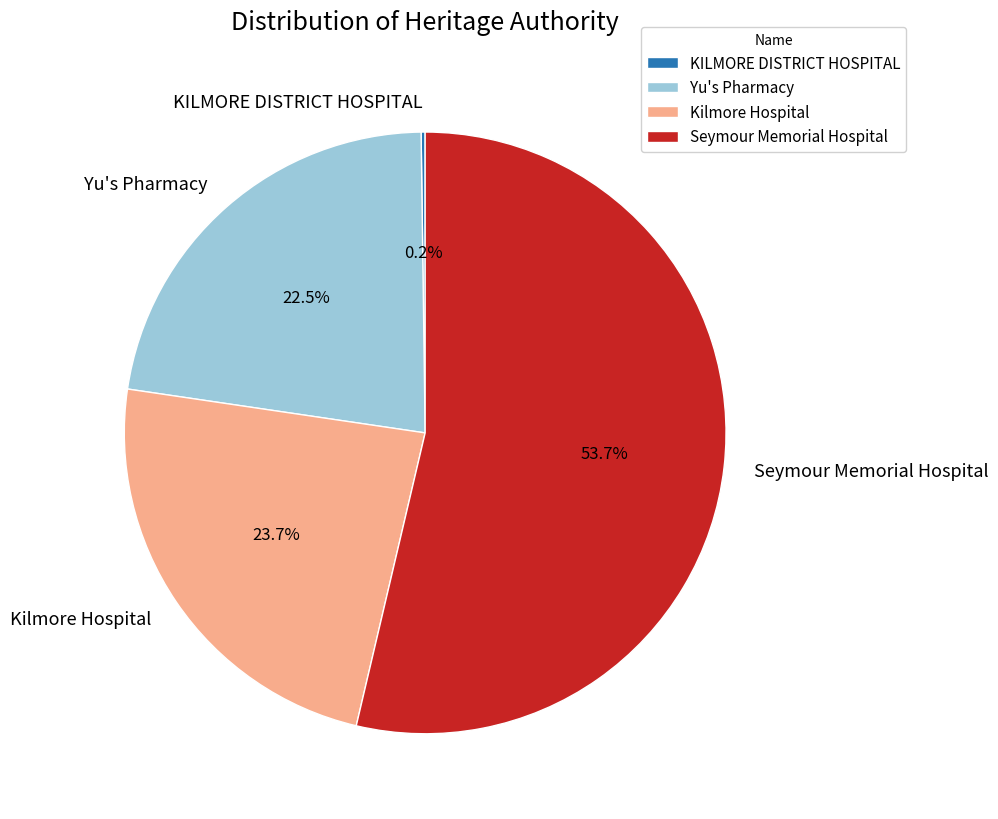

Is there a majority slice in this chart?

Yes